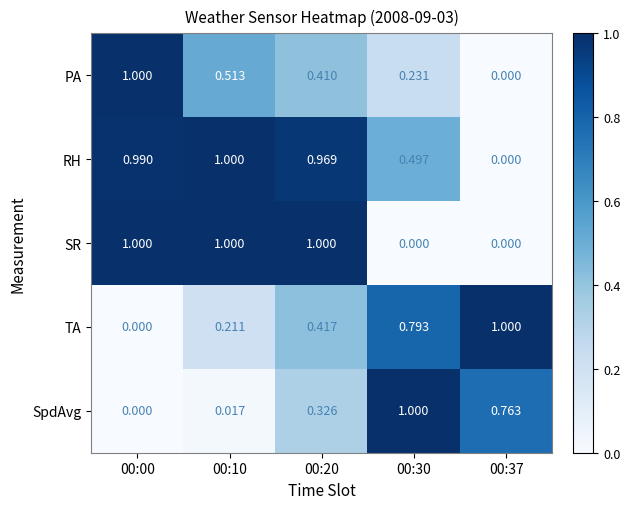

What is the difference between the highest and lowest values at 00:00?

1.0